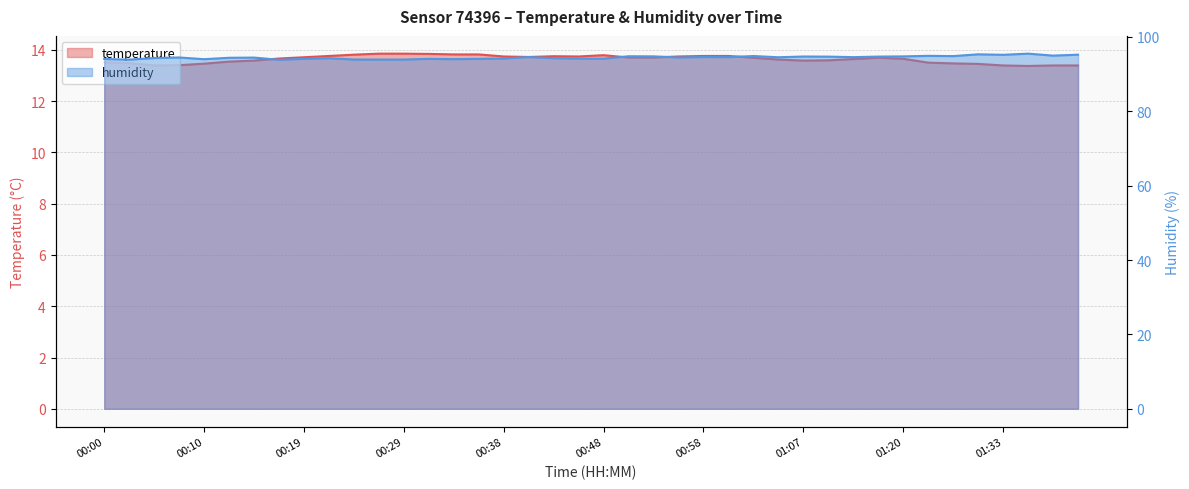

At which category is the sum across all series the highest?

01:35